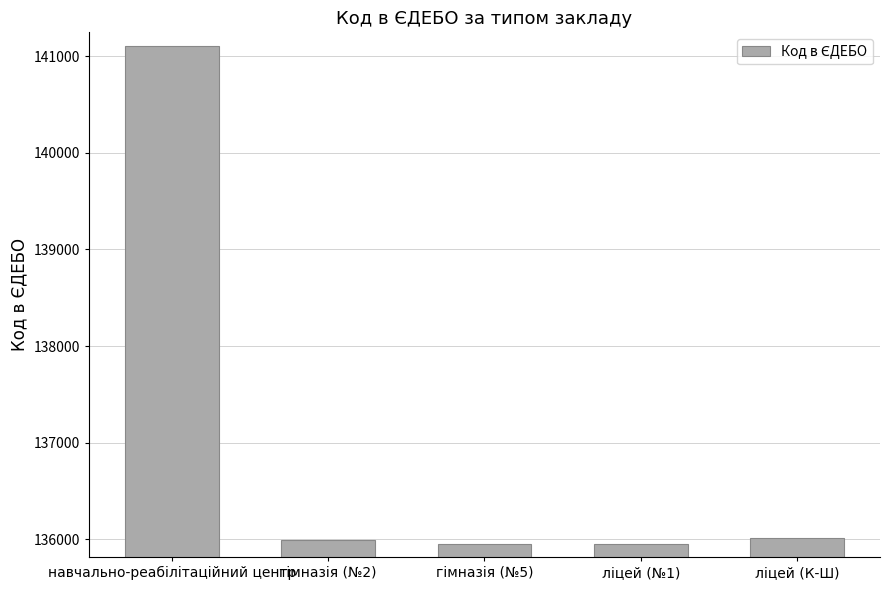

What value does the data have at ліцей (№1), to the nearest 10?

135960